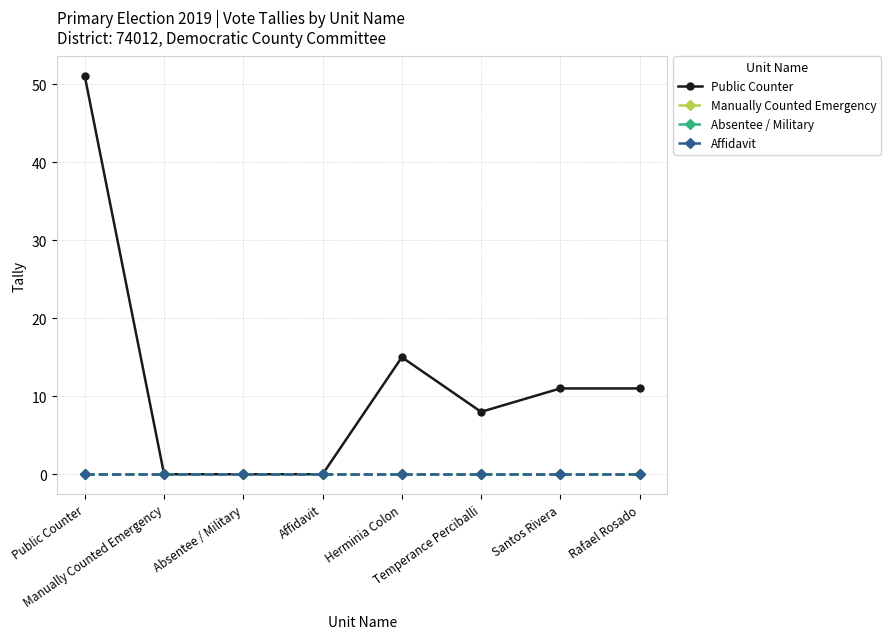

What is the total value across all series at Rafael Rosado?

11